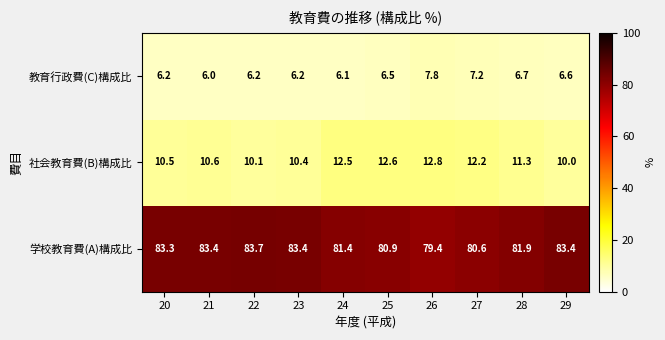

Reading right to left, extract all data points from this chart.

教育行政費(C)構成比: 29=6.6	28=6.7	27=7.2	26=7.8	25=6.5	24=6.1	23=6.2	22=6.2	21=6.0	20=6.2
社会教育費(B)構成比: 29=10.0	28=11.3	27=12.2	26=12.8	25=12.6	24=12.5	23=10.4	22=10.1	21=10.6	20=10.5
学校教育費(A)構成比: 29=83.4	28=81.9	27=80.6	26=79.4	25=80.9	24=81.4	23=83.4	22=83.7	21=83.4	20=83.3